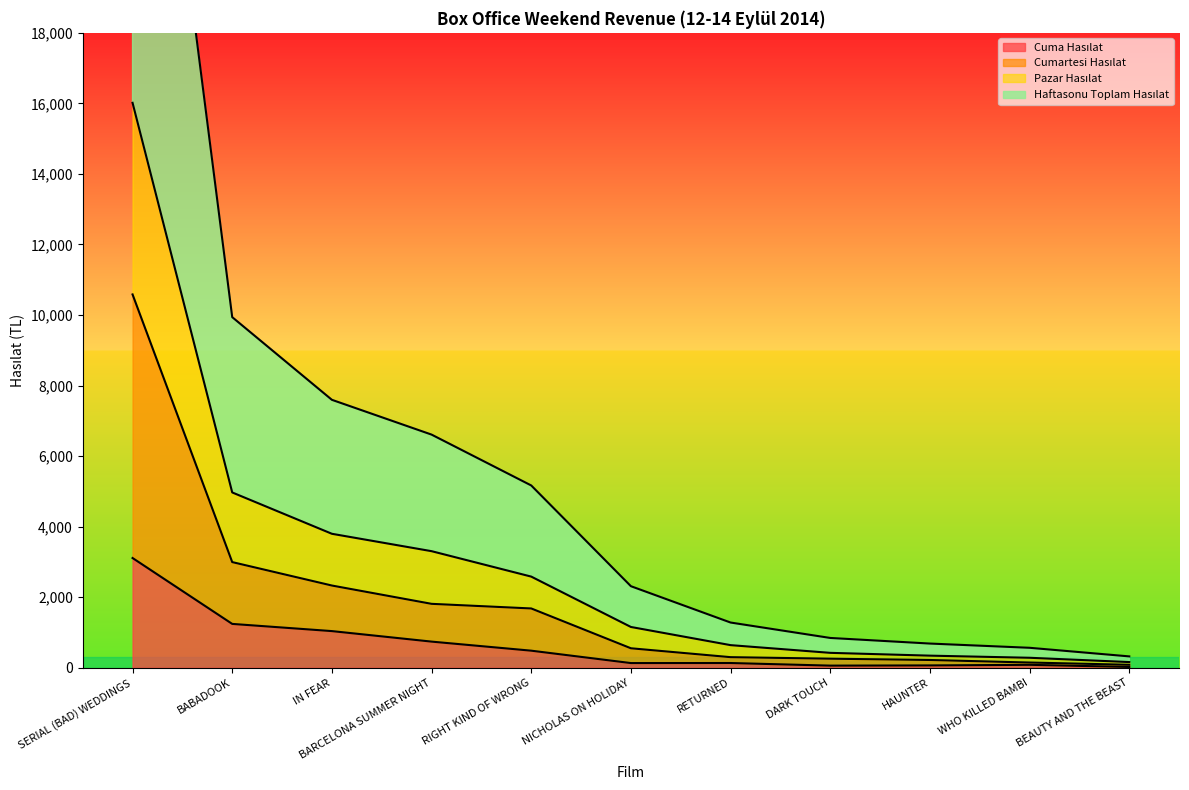

Rank the categories by Cumartesi Hasılat value from highest to lowest.

SERIAL (BAD) WEDDINGS, BABADOOK, IN FEAR, BARCELONA SUMMER NIGHT, RIGHT KIND OF WRONG, NICHOLAS ON HOLIDAY, RETURNED, DARK TOUCH, HAUNTER, WHO KILLED BAMBI, BEAUTY AND THE BEAST